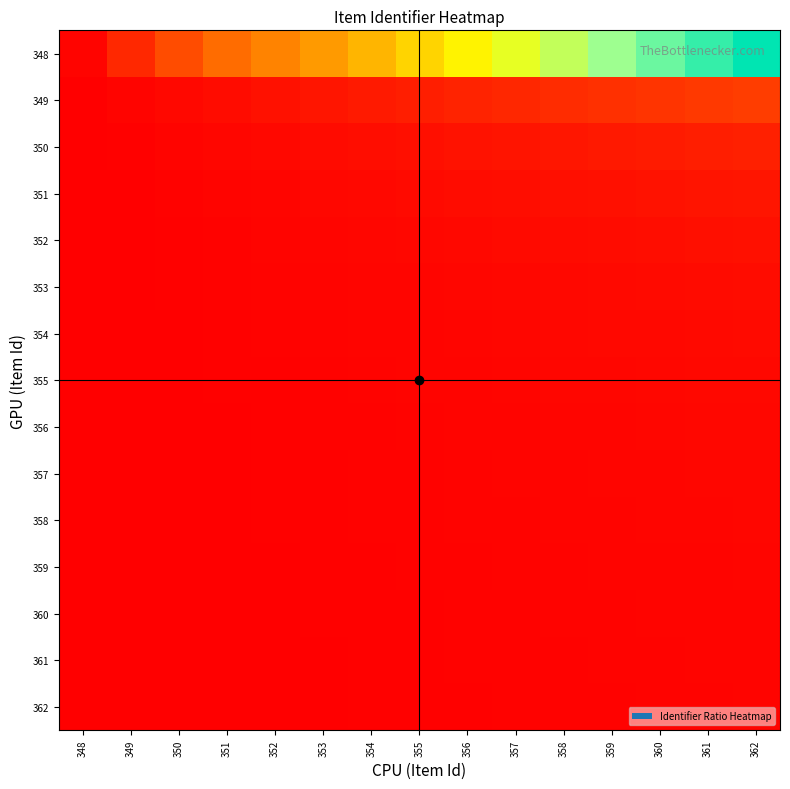

At 355, list the series in order from smallest to largest.

362, 361, 360, 359, 358, 357, 356, 355, 354, 353, 352, 351, 350, 349, 348